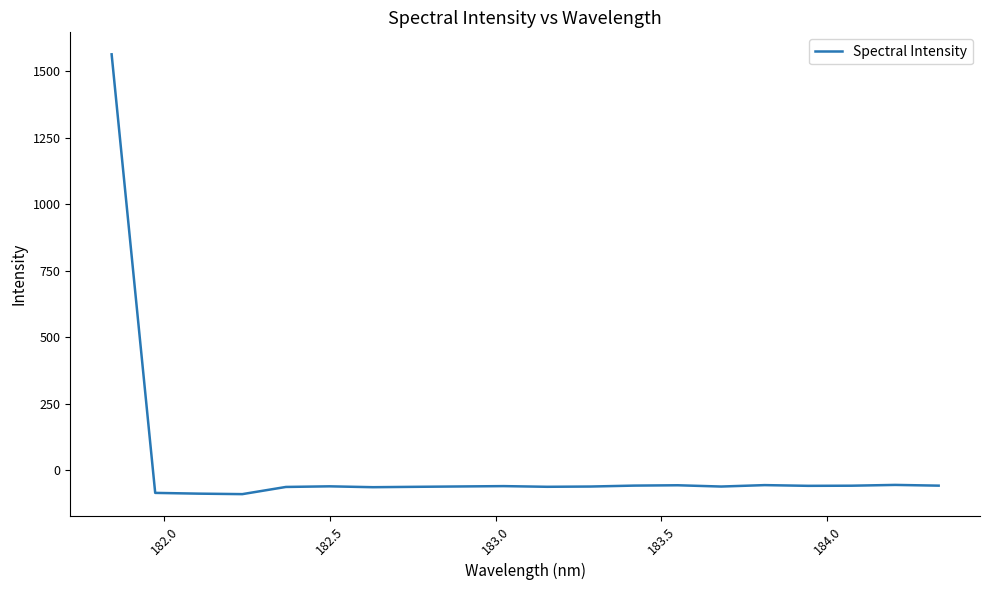

What is the difference between the maximum and minimum values?

1651.5